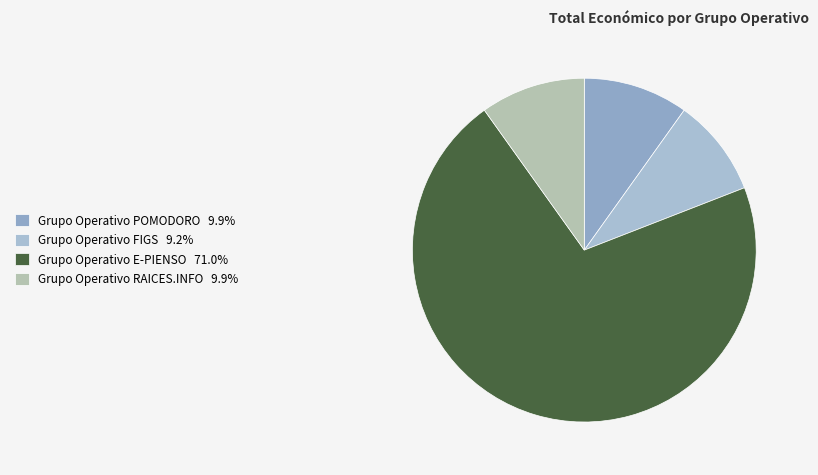

Combined, what portion of the pie is Grupo Operativo POMODORO and Grupo Operativo E-PIENSO?

80.9%